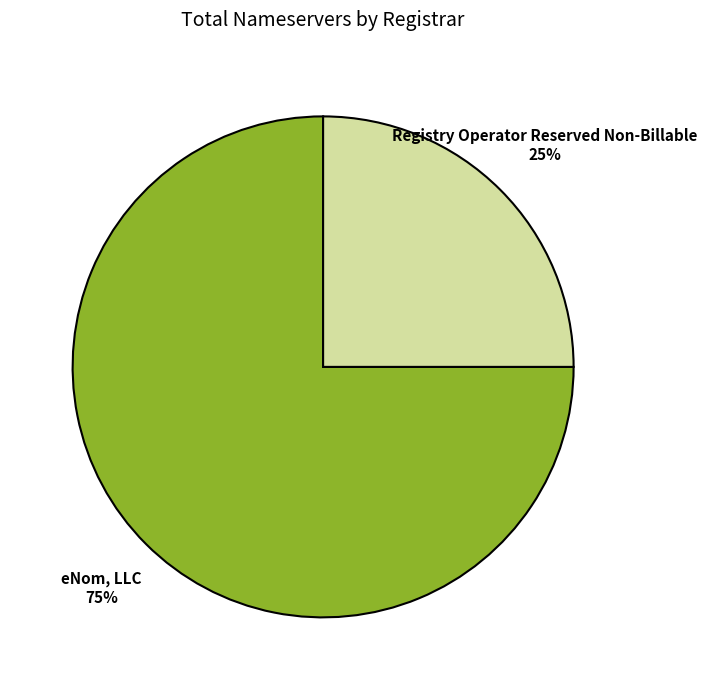

Which category has the biggest portion of the pie?

eNom, LLC